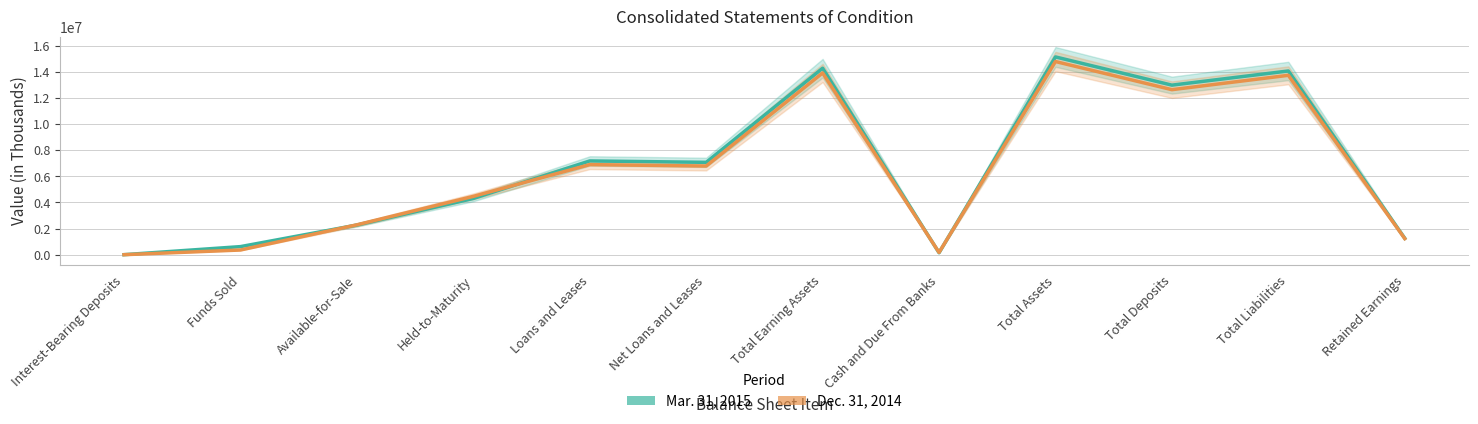

What is the sum of all Dec. 31, 2014 values?

77278511